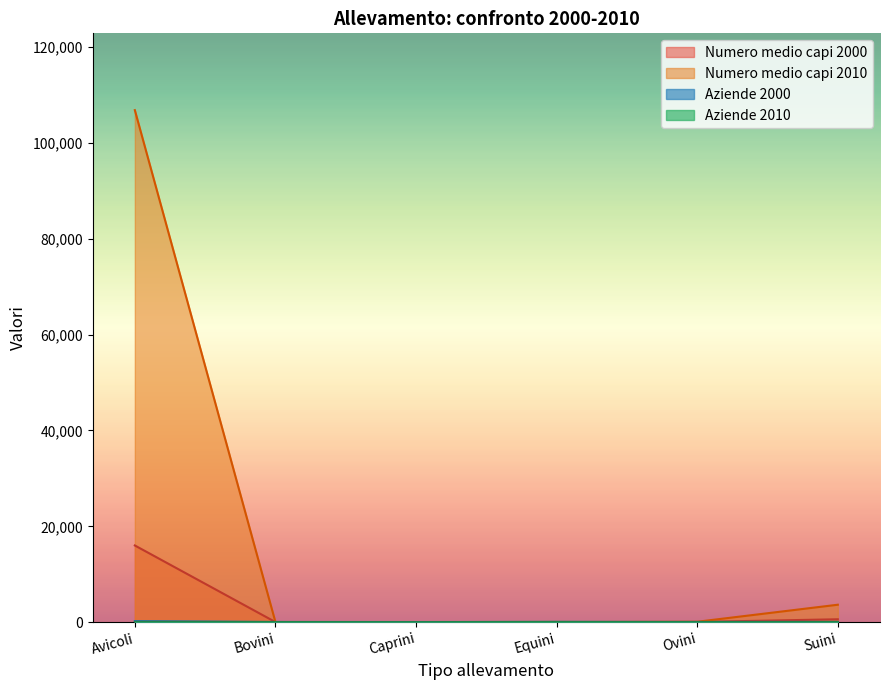

What is the smallest value displayed?

3